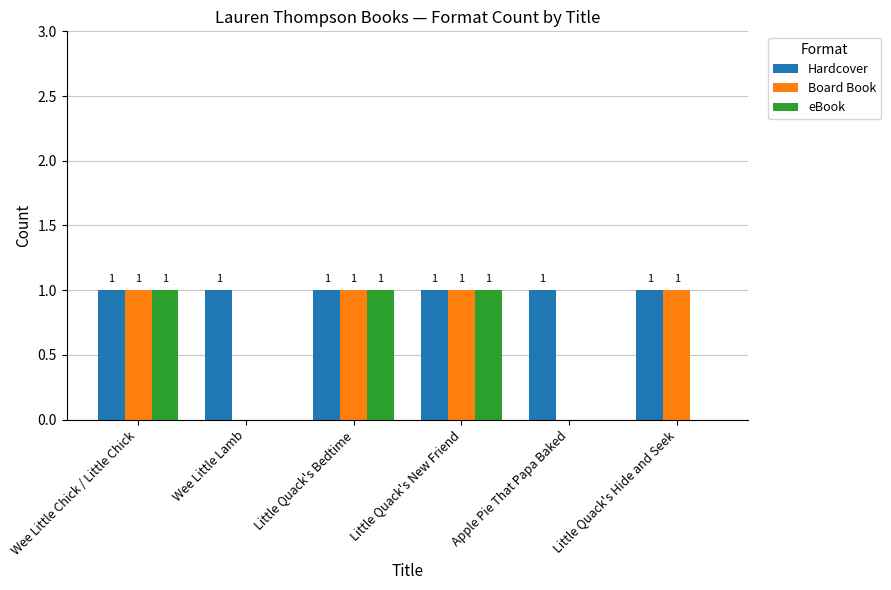

What is the sum of the Hardcover values at Wee Little Chick / Little Chick and Little Quack's New Friend?

2